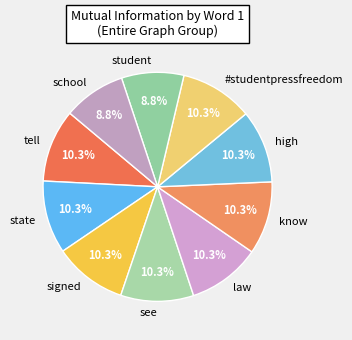

Is there any slice that represents more than half of the pie?

No